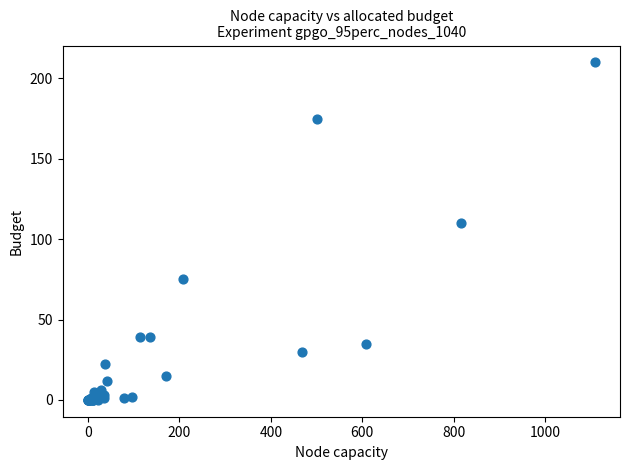

What Y value in the scatter plot is closest to 105?

110